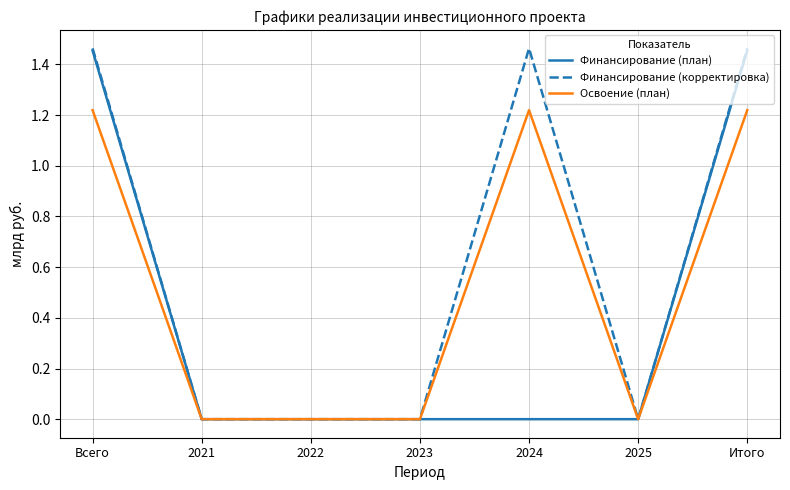

Is this an area chart (filled region under the line)?

No